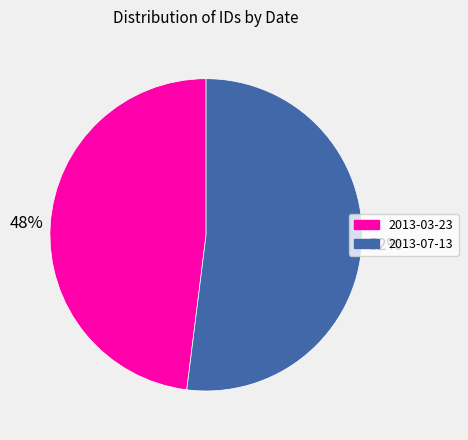

Which has a higher value, 2013-07-13 or 2013-03-23?

2013-07-13